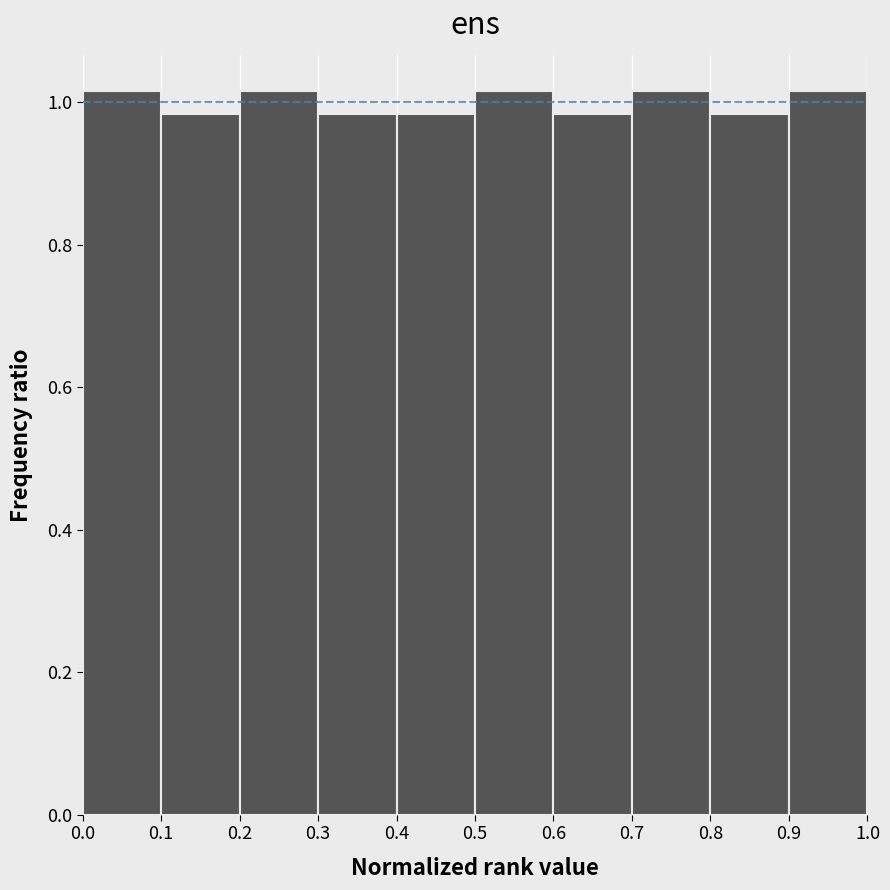

Reading left to right, list every bar in this chart as the range it spans on the x-axis followed by its height. The values are not printed on the chart, so give them approximately, as read against the axis.

0.0 to 0.1: 1.02
0.1 to 0.2: 0.98
0.2 to 0.3: 1.02
0.3 to 0.4: 0.98
0.4 to 0.5: 0.98
0.5 to 0.6: 1.02
0.6 to 0.7: 0.98
0.7 to 0.8: 1.02
0.8 to 0.9: 0.98
0.9 to 1.0: 1.02